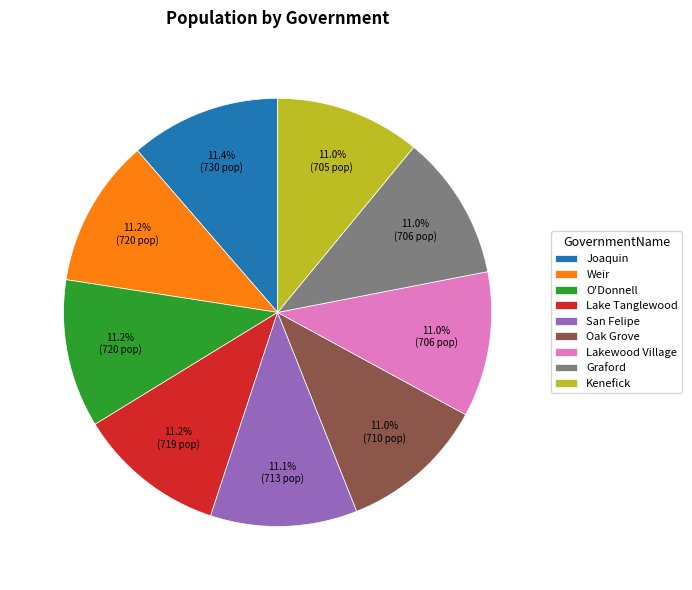

To the nearest percent, what is the combined percentage of O'Donnell and Graford?

22%